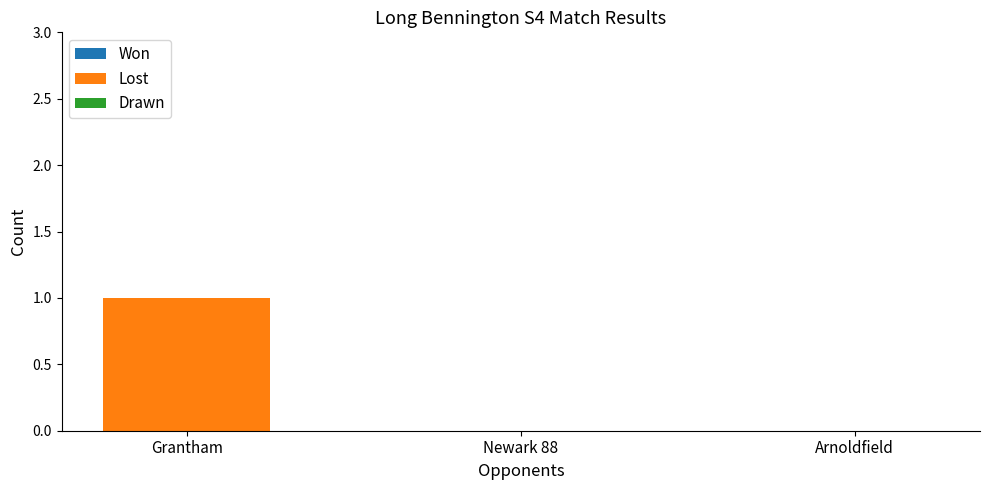

True or false: the data shows 0 at Arnoldfield.

True